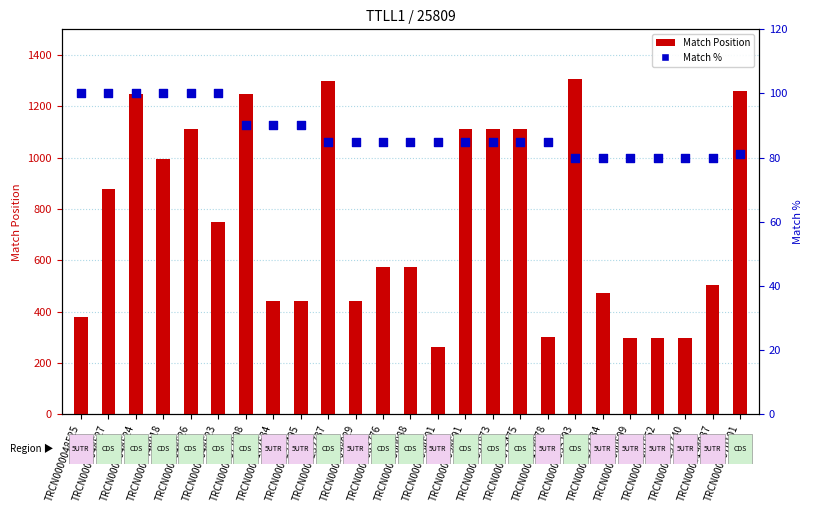

At how many categories does at least one series exceed 1099?

9